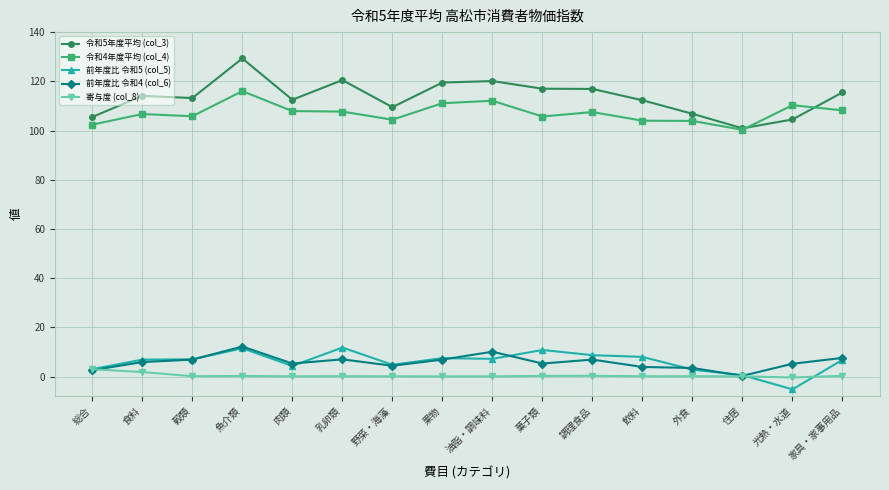

True or false: 令和5年度平均 (col_3) has a value of 100.9 at 住居.

True